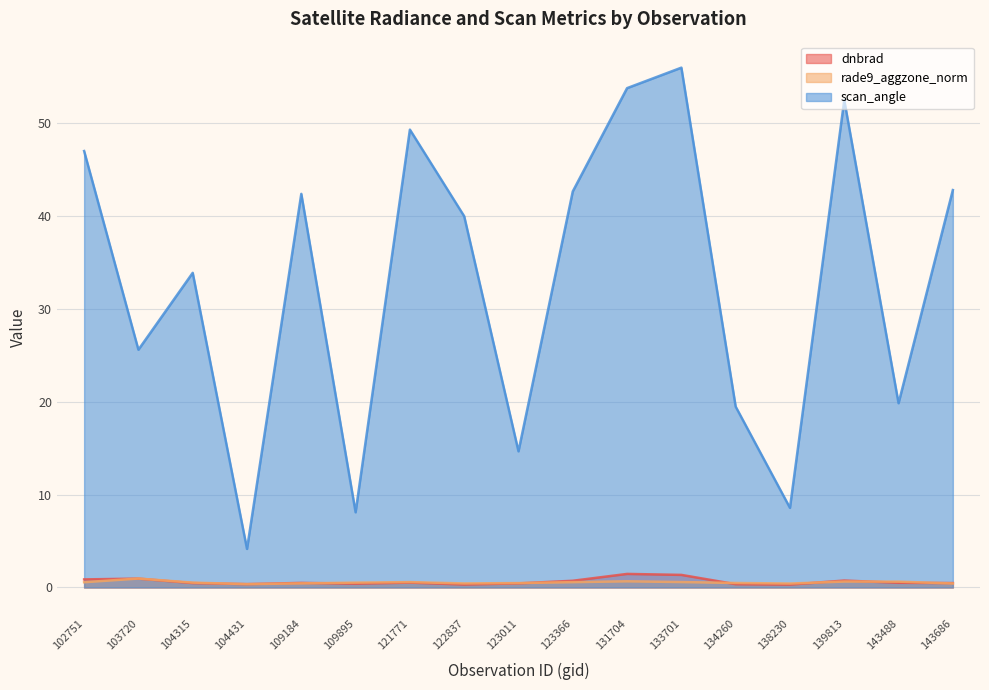

What is the approximate value of rade9_aggzone_norm at 143488?

0.6